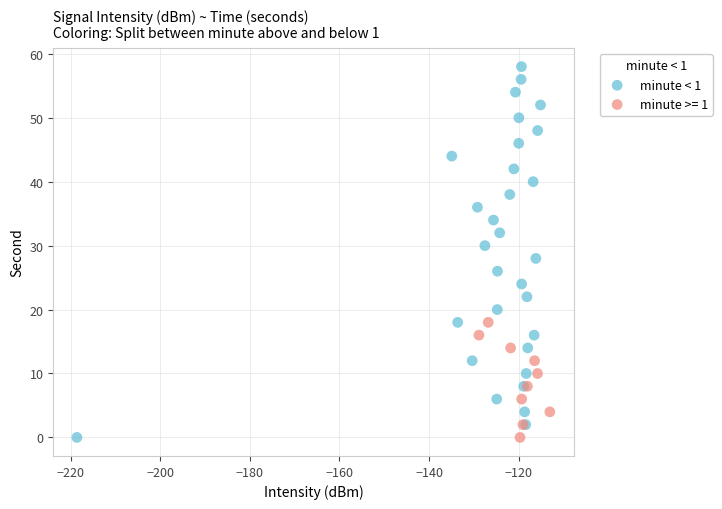

Which series has the largest Y range (max minus min)?

minute < 1